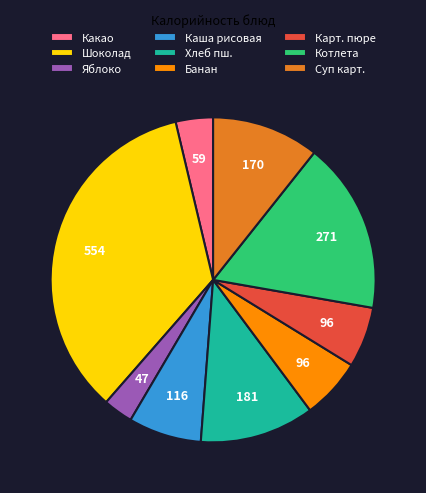

Combined, do Карт. пюре and Суп карт. account for over 50%?

No